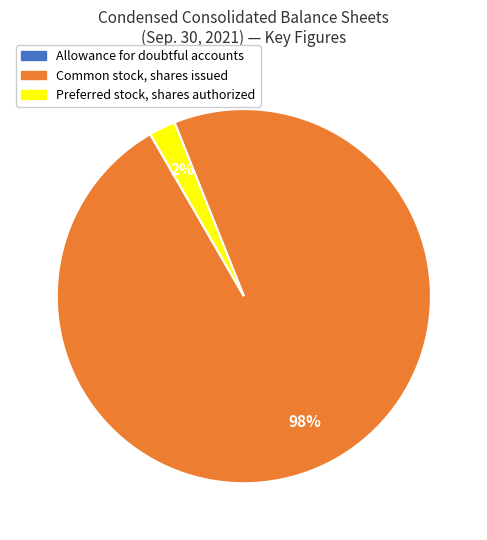

What is the largest slice in the pie chart?

Common stock, shares issued